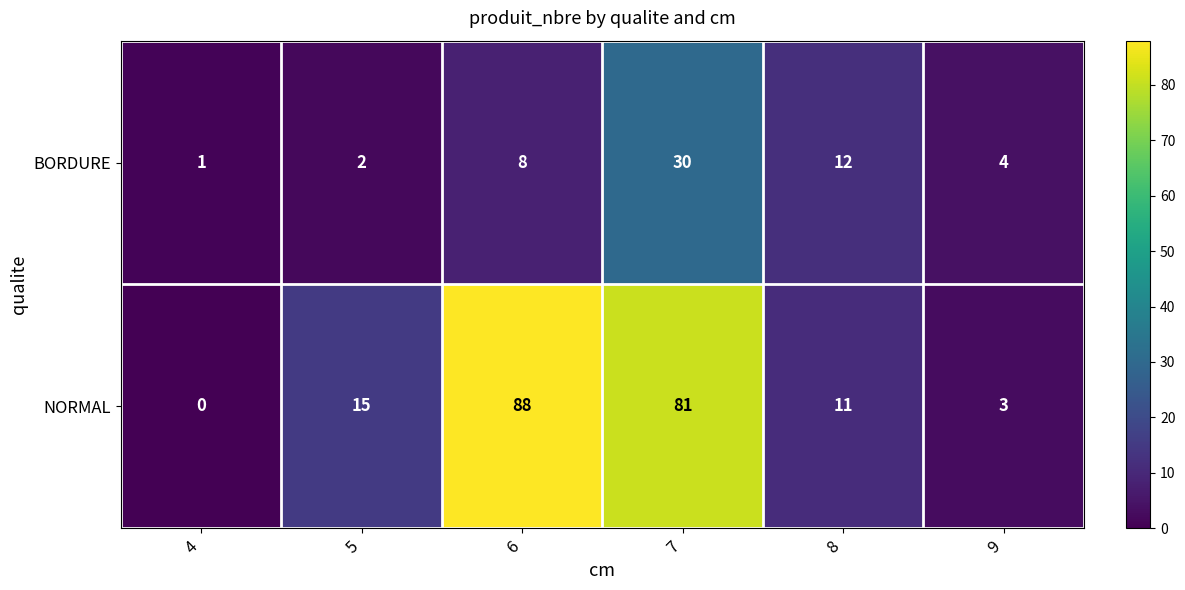

What is the sum of all BORDURE values?

57